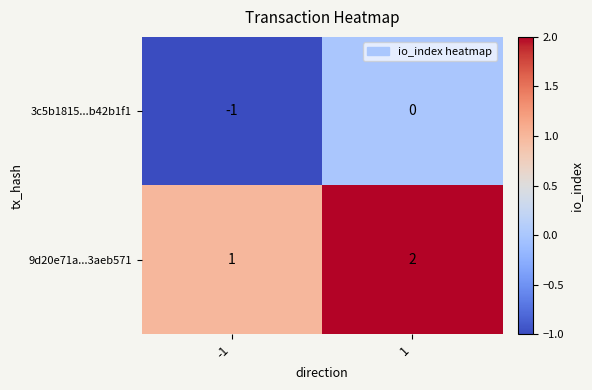

List the series in order of their overall mean, lowest first.

3c5b1815...b42b1f1, 9d20e71a...3aeb571